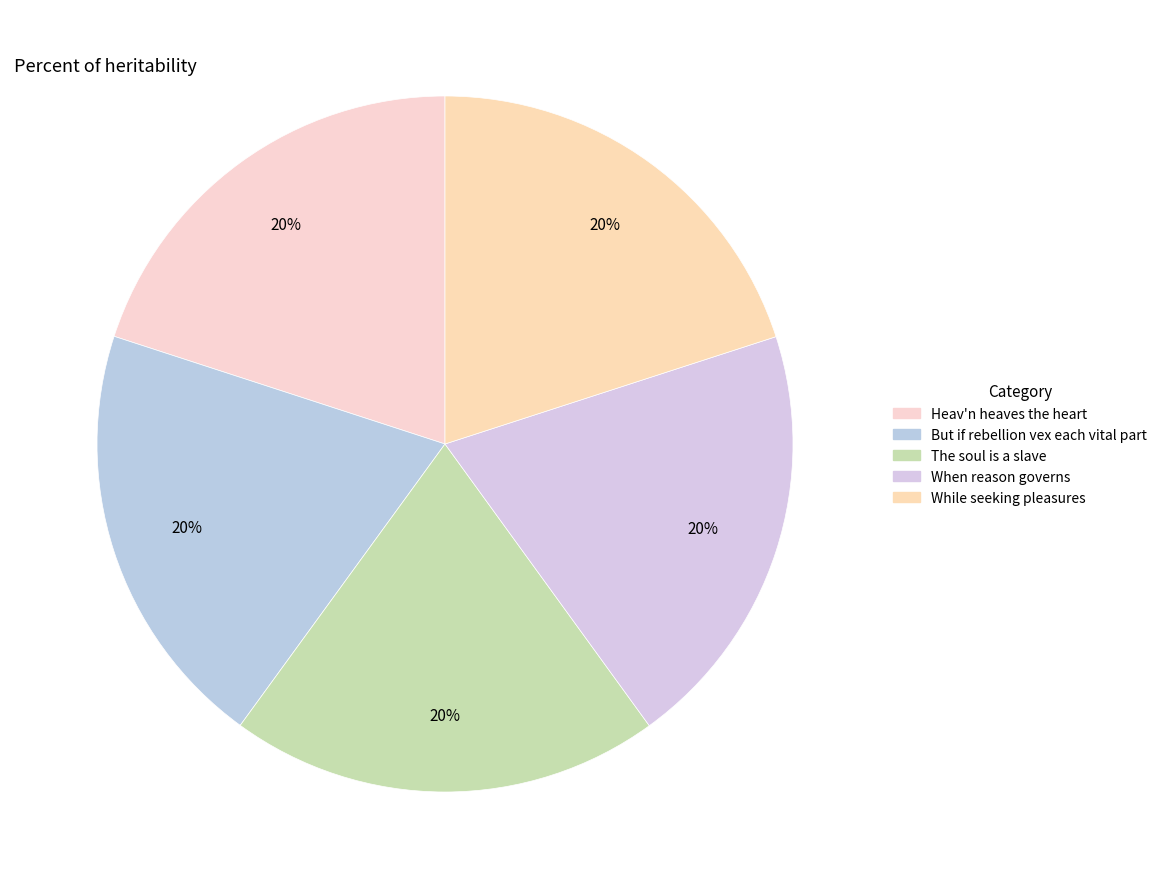

Count the number of slices in the pie.

5